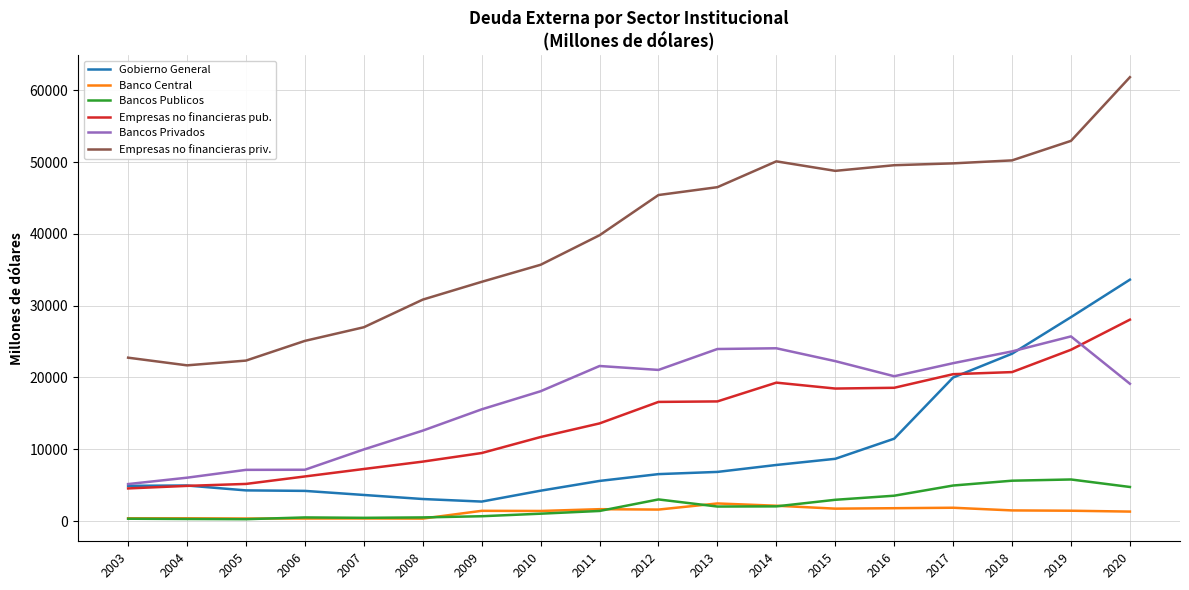

What is the minimum value for Empresas no financieras pub.?

4549.7